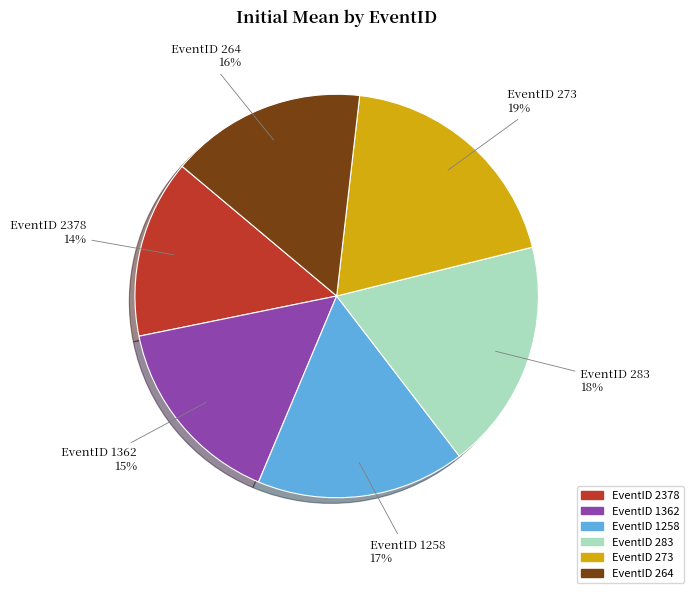

What is the smallest slice in the pie chart?

EventID 2378